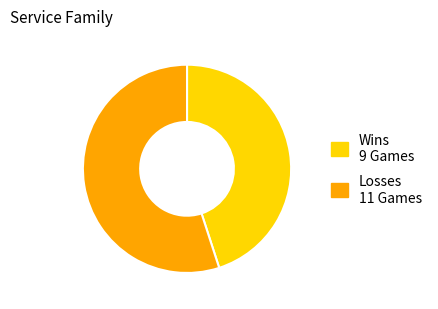

Is there a majority slice in this chart?

Yes